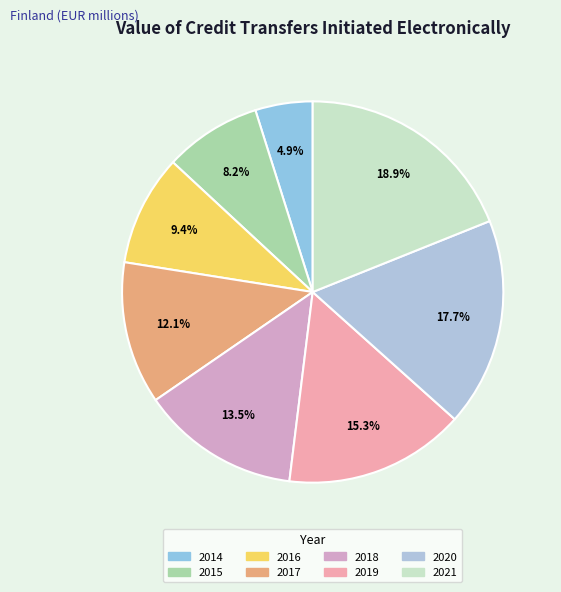

To the nearest percent, what is the average slice percentage?

12%